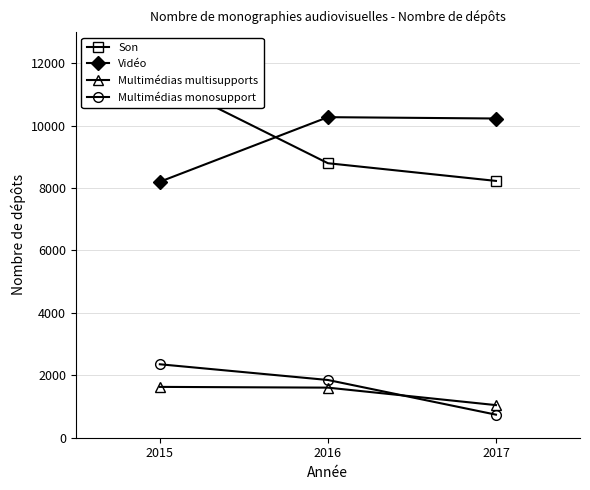

At which label does Multimédias multisupports first exceed 1605?

2015